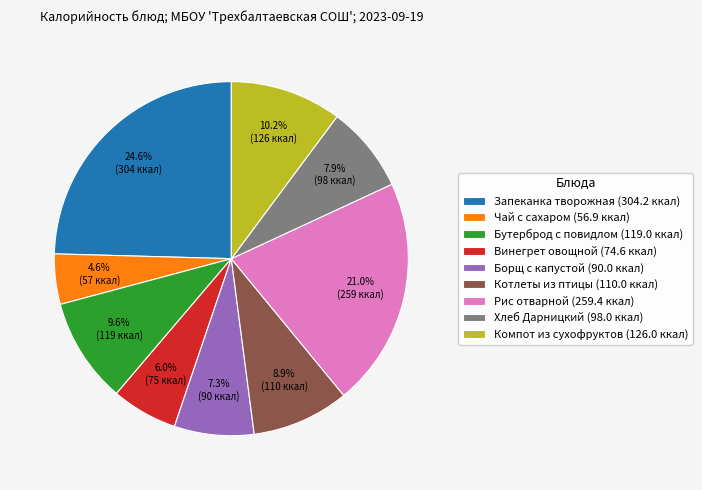

Approximately how many times larger is the value at Рис отварной (259.4 ккал) compared to Компот из сухофруктов (126.0 ккал)?

2.1